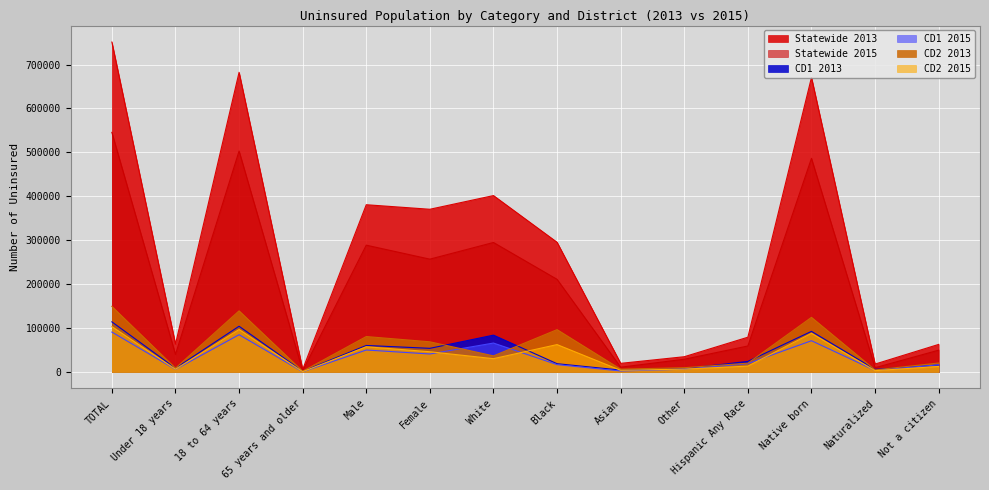

How many intersections are there between CD2 2013 and CD1 2013?

6